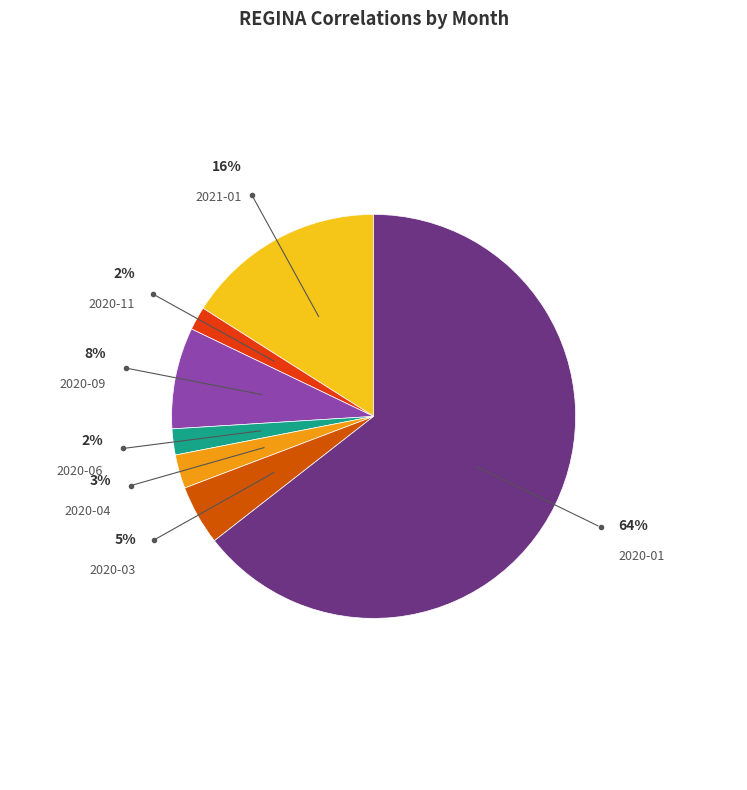

Is there a majority slice in this chart?

Yes